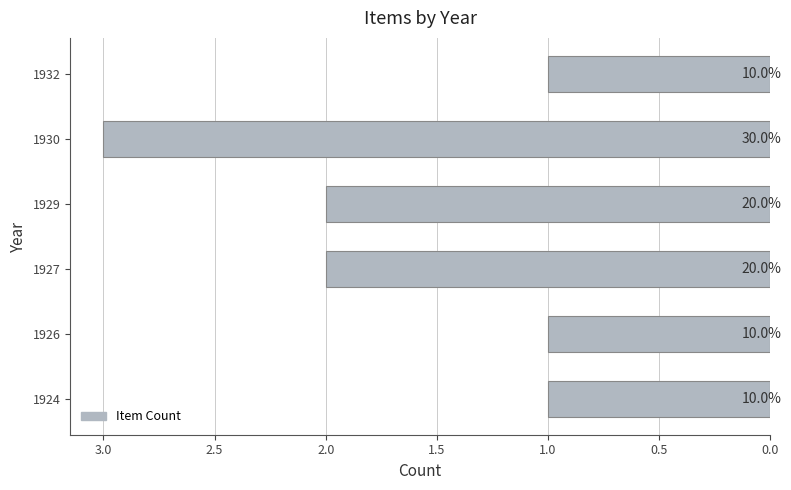

Does the chart contain any negative values?

No